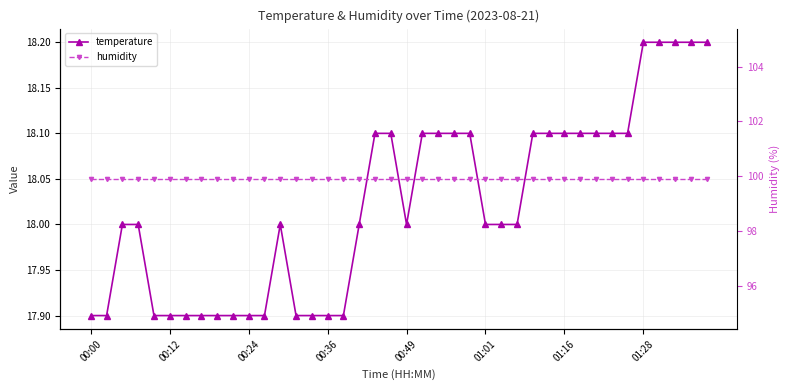

Between 13 and 39, which series saw the biggest shift?

temperature